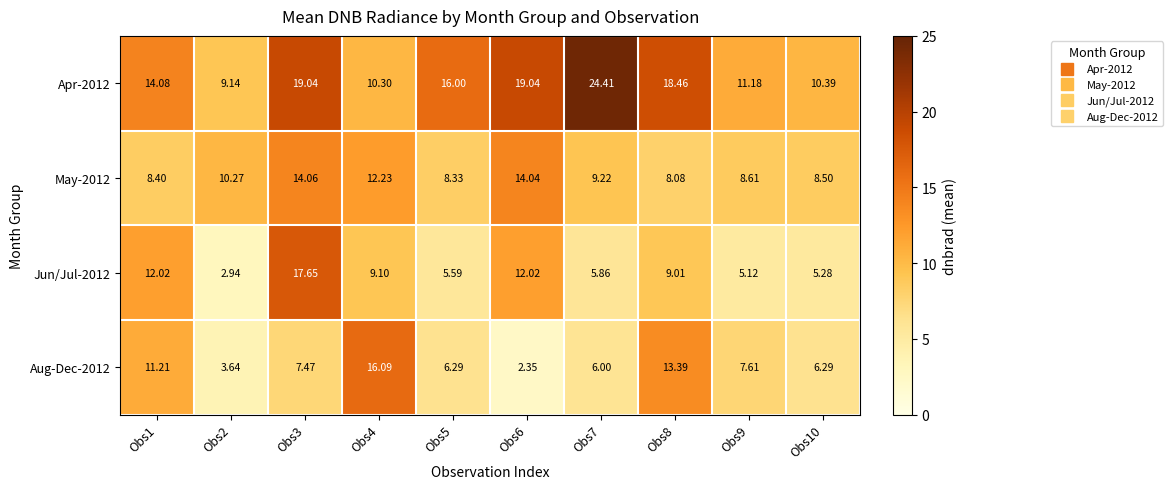

Is the value of Aug-Dec-2012 at Obs5 greater than the value of Jun/Jul-2012 at Obs7?

Yes